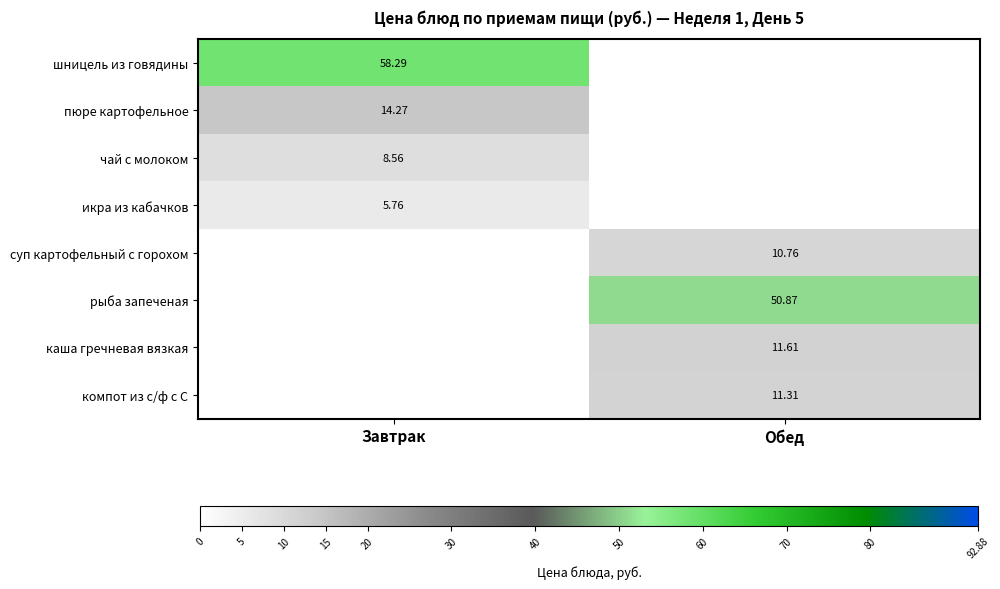

What is the maximum value for пюре картофельное?

14.3